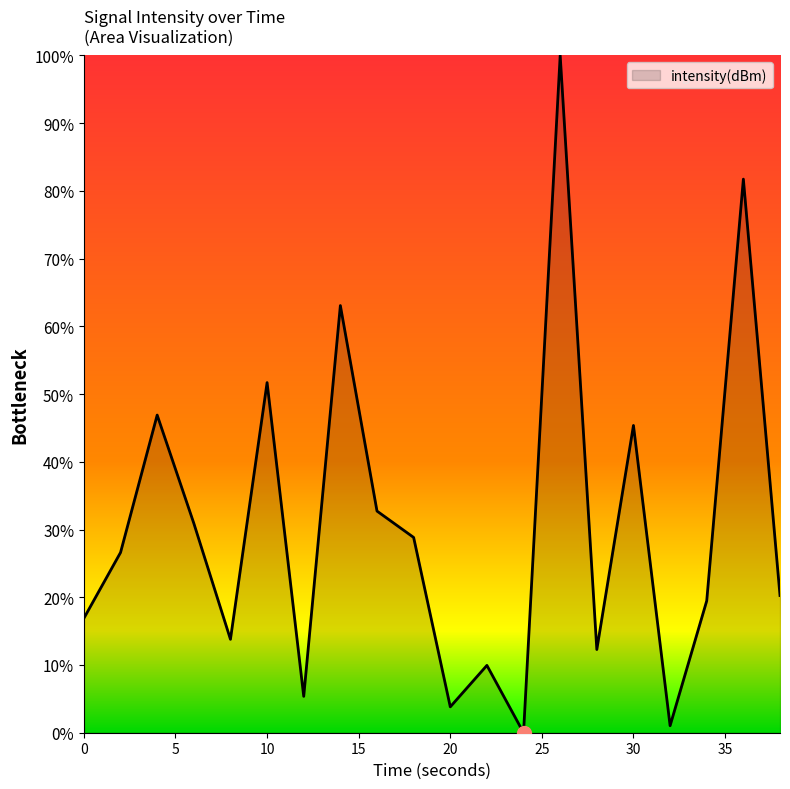

What is the difference between the maximum and minimum values?

100.0